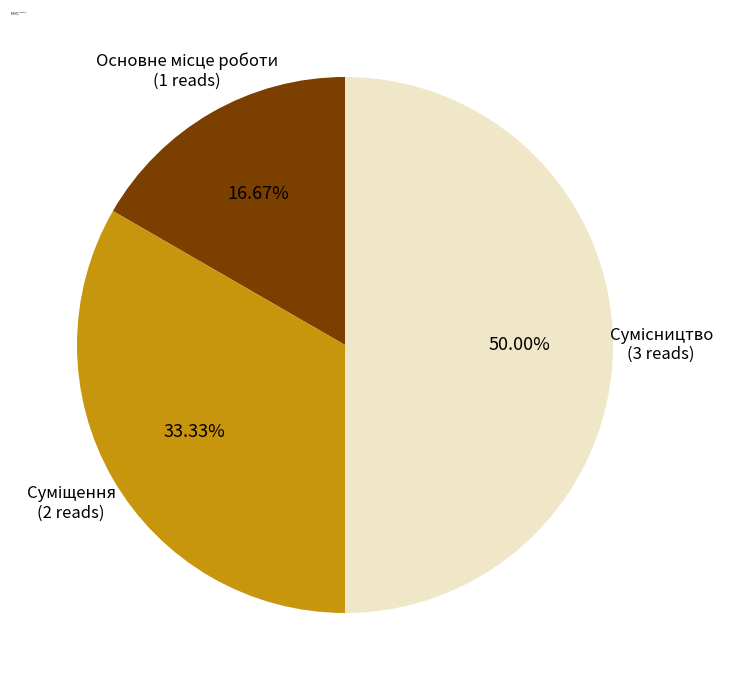

Which category has the biggest portion of the pie?

Сумісництво